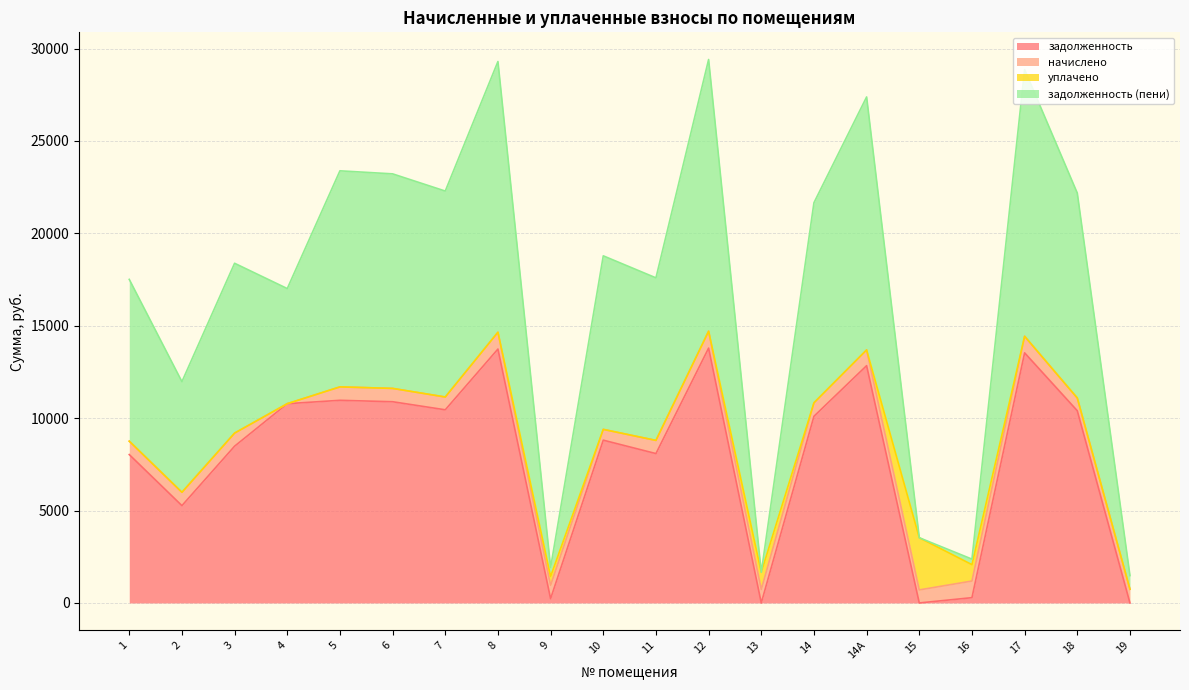

Which series has the largest total across all categories?

задолженность (пени)